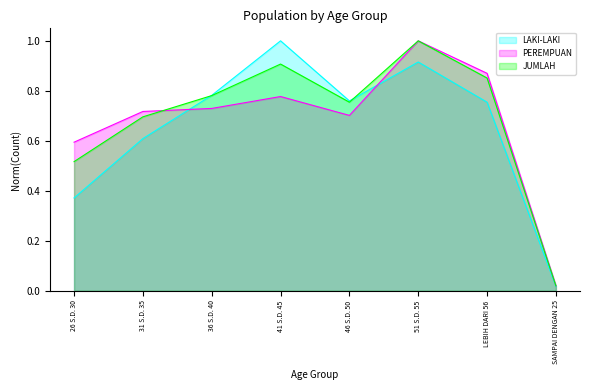

What is the label of the 2nd point from the right?

LEBIH DARI 56